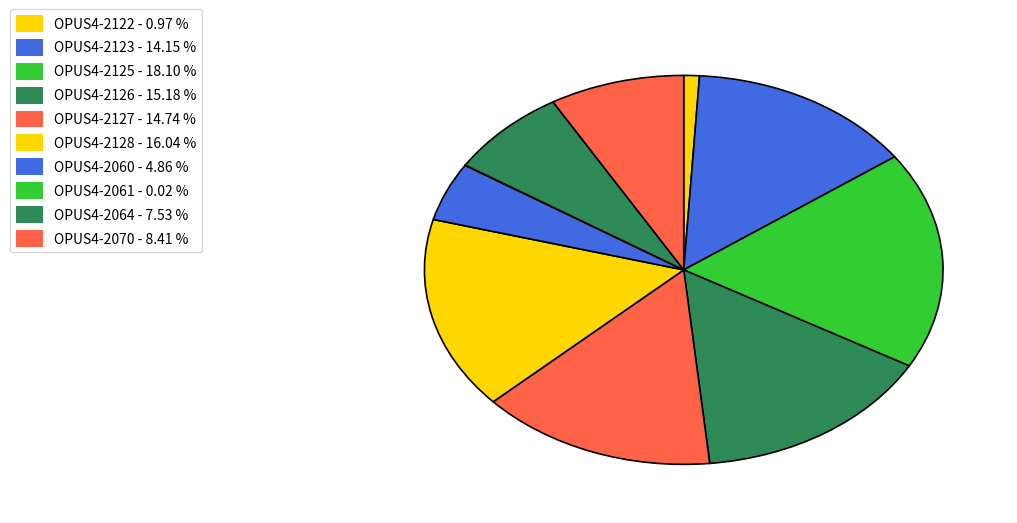

The OPUS4-2064 slice represents 1% of the pie. True or false?

False